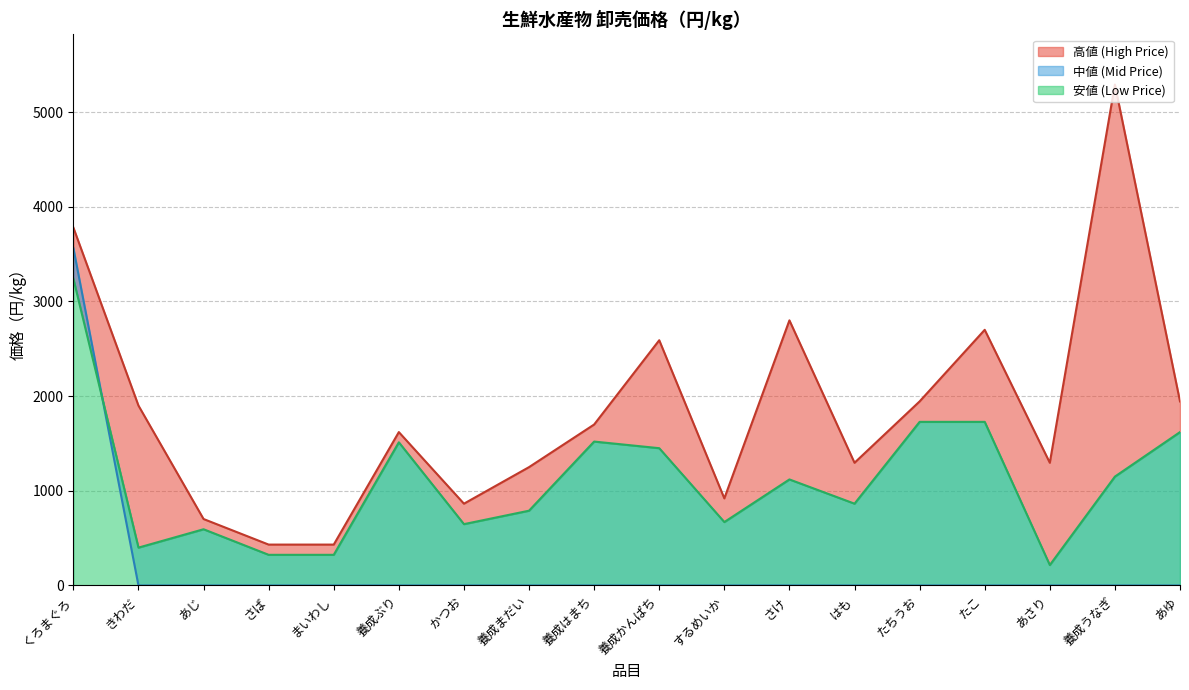

At which label does 高値 (High Price) reach its minimum?

さば